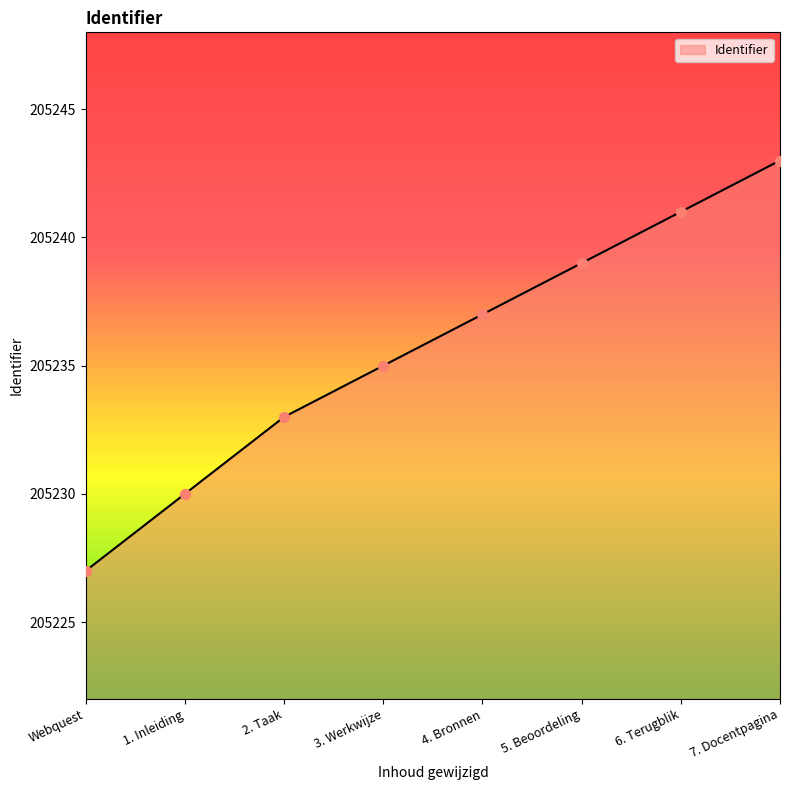

What is the change in value from 1. Inleiding to 5. Beoordeling?

+9